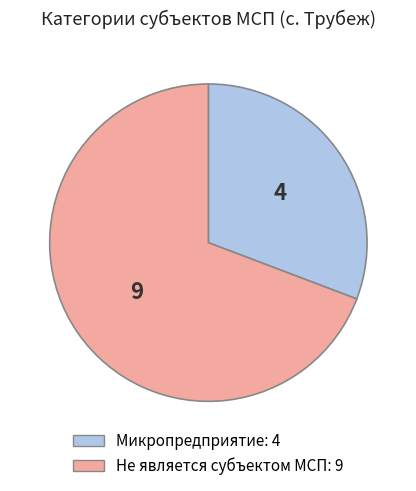

How many slices are in this pie chart?

2